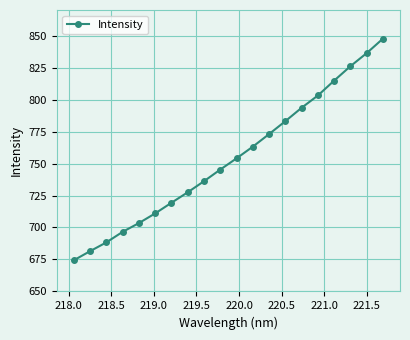

True or false: the data has more than 0 interior local peaks.

False